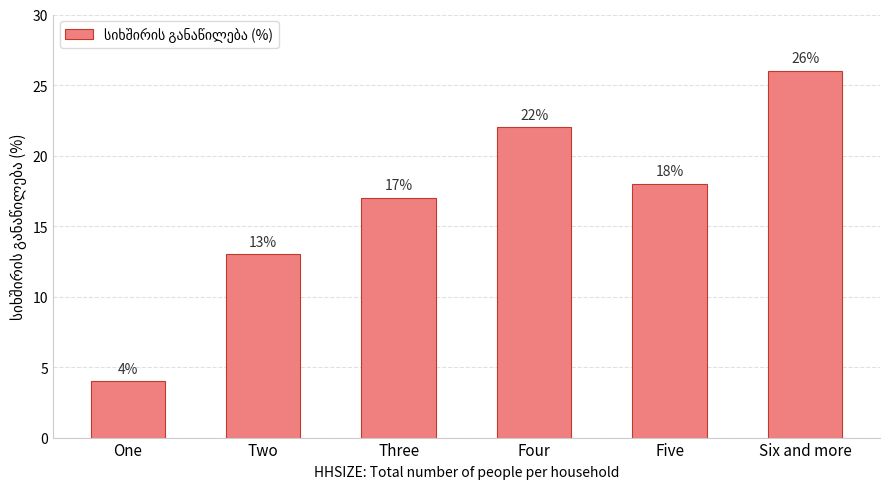

What is the label of the 3rd bar from the right?

Four